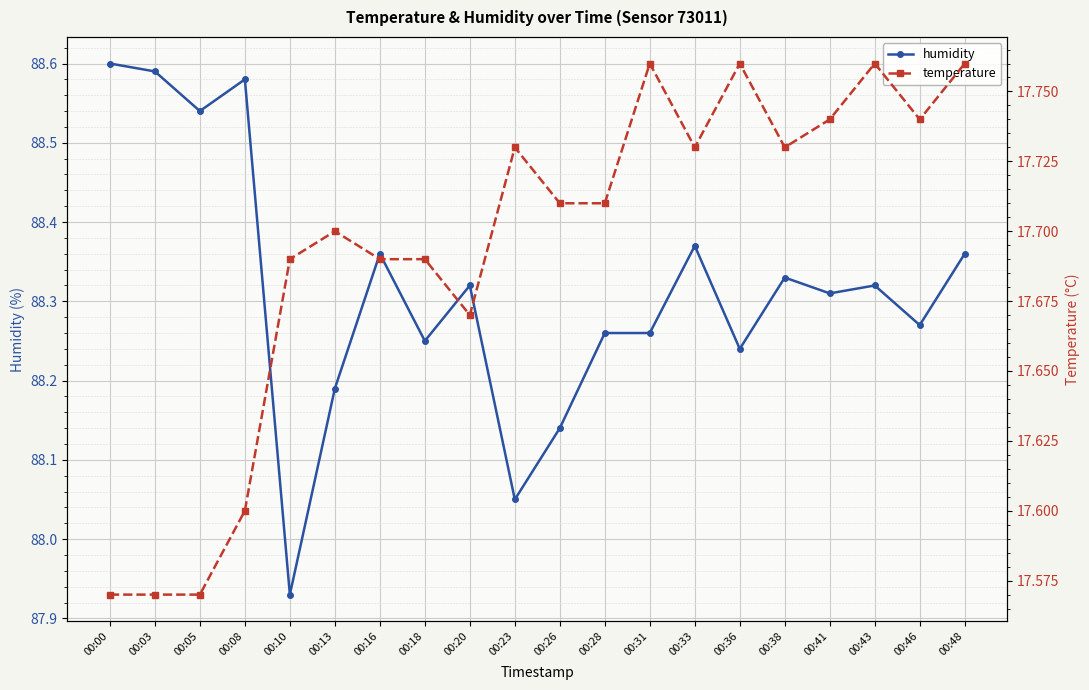

How many values in the humidity series exceed 88?

19